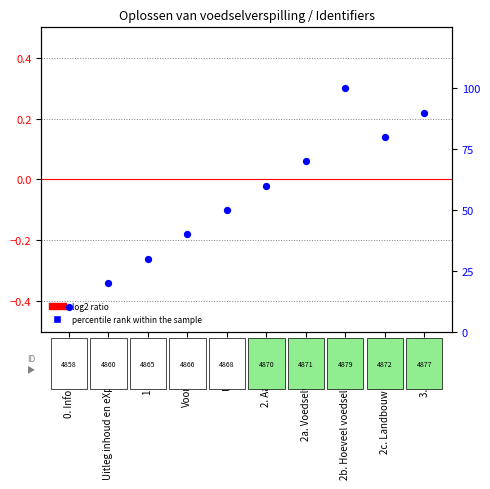

At which category is the sum across all series the highest?

2b. Hoeveel voedsel verspil ik?